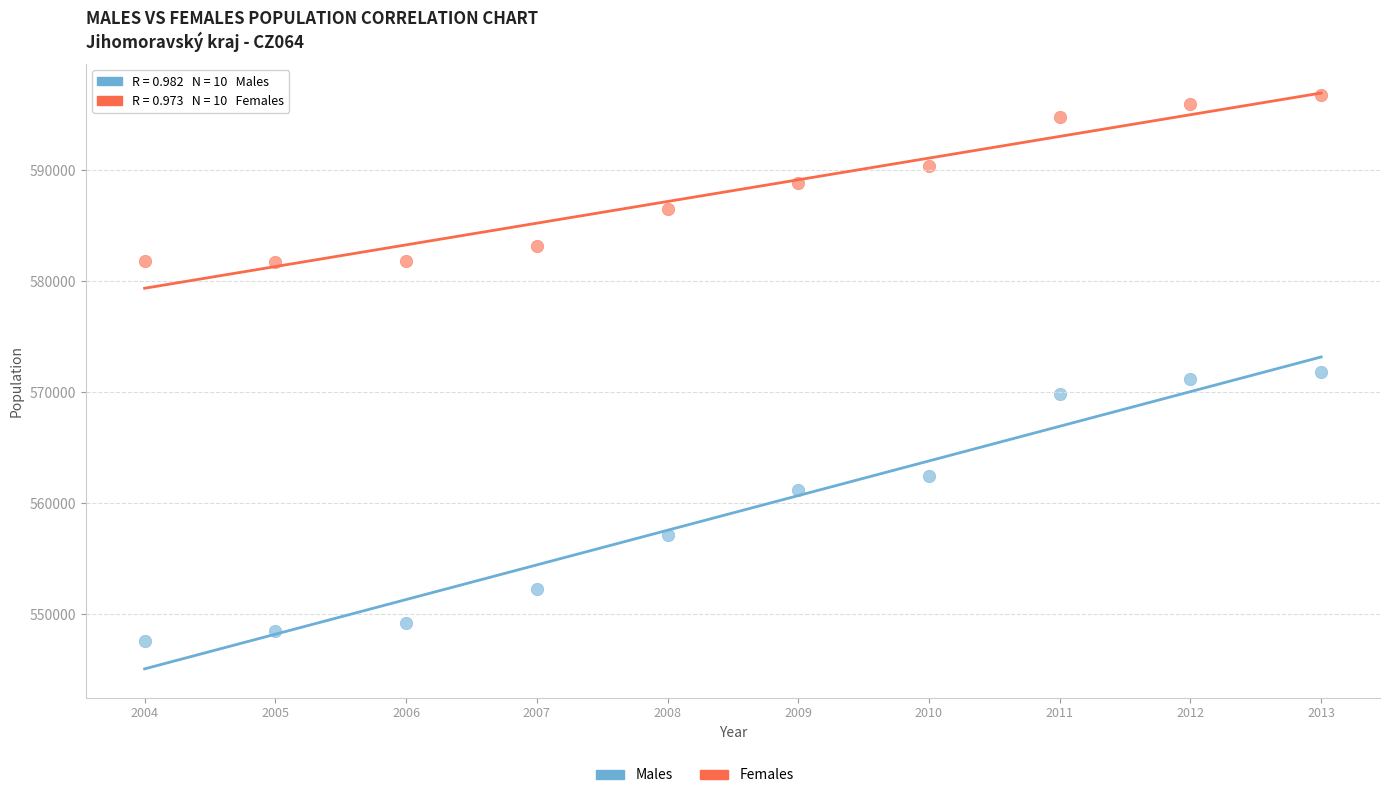

Which series contains the lowest Y value?

Males